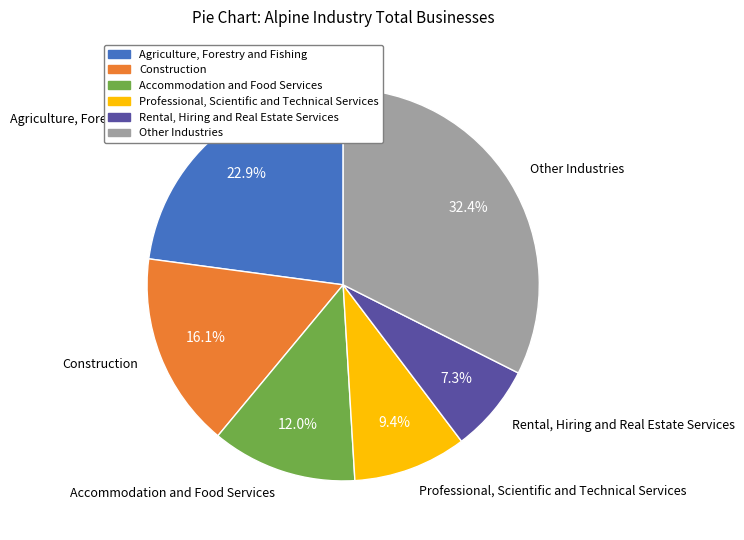

Approximately how many times larger is the value at Accommodation and Food Services compared to Agriculture, Forestry and Fishing?

0.5